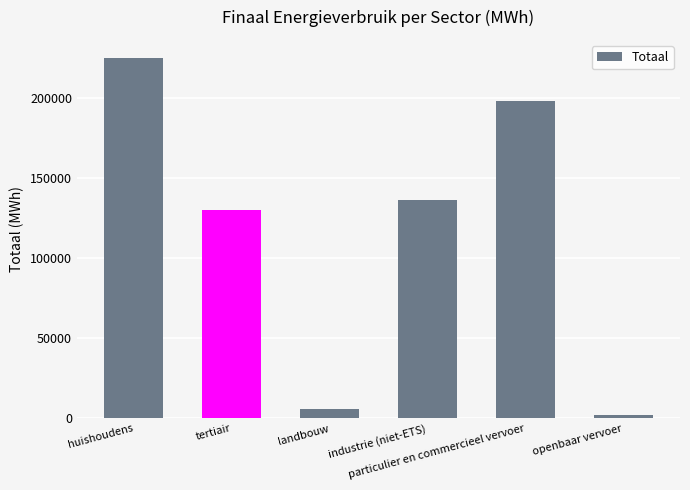

List the labels in order of value, largest first.

huishoudens, particulier en commercieel vervoer, industrie (niet-ETS), tertiair, landbouw, openbaar vervoer